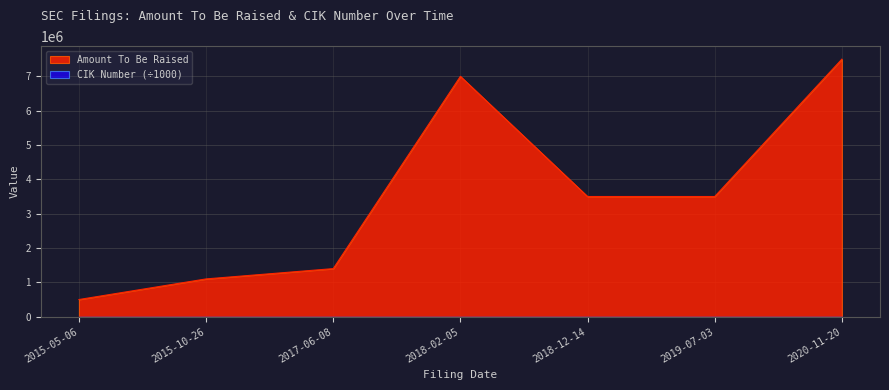

What is the change in value from 2015-05-06 to 2017-06-08?

+900000